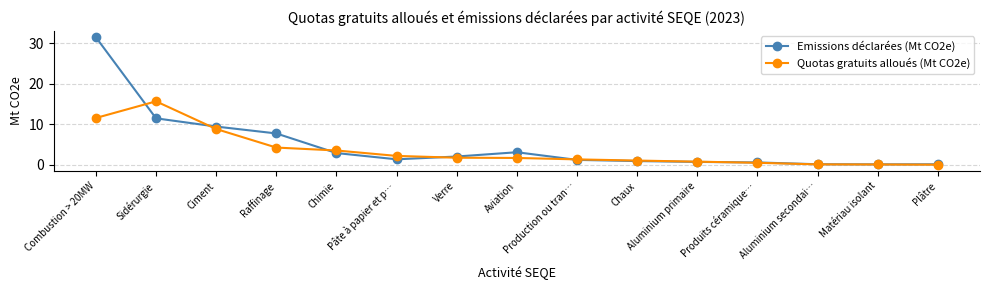

What is the total value across all series at Chimie?

6.5